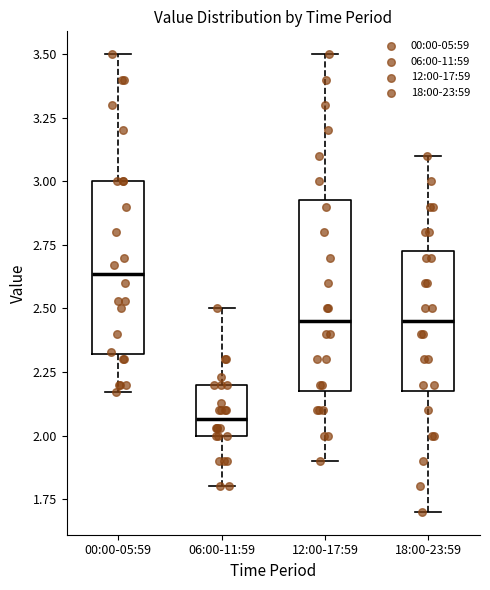

Which box has the highest median line?

00:00-05:59